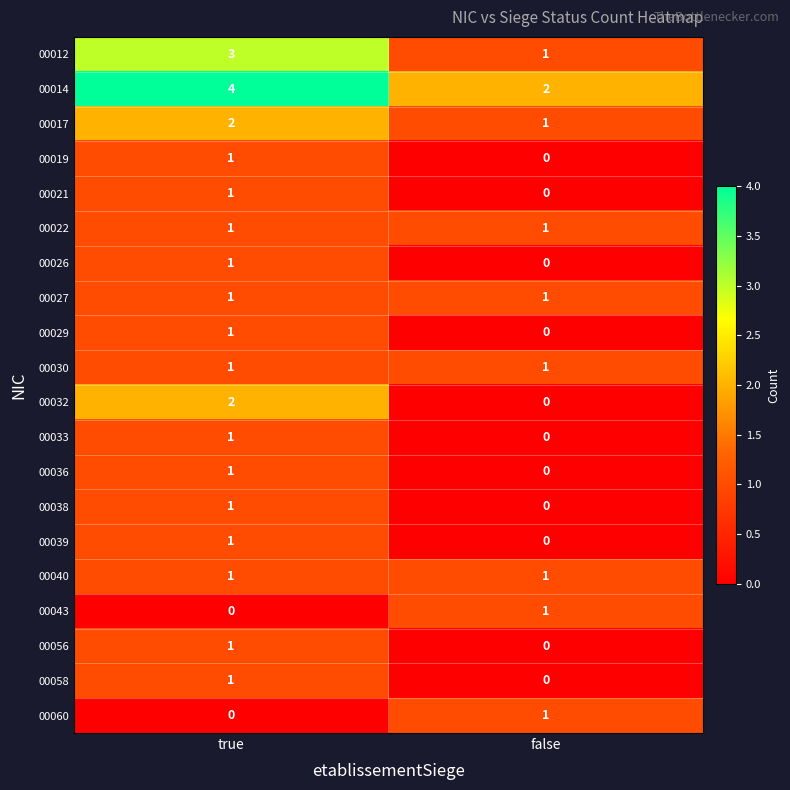

Which category has the lowest value in the 00017 series?

false